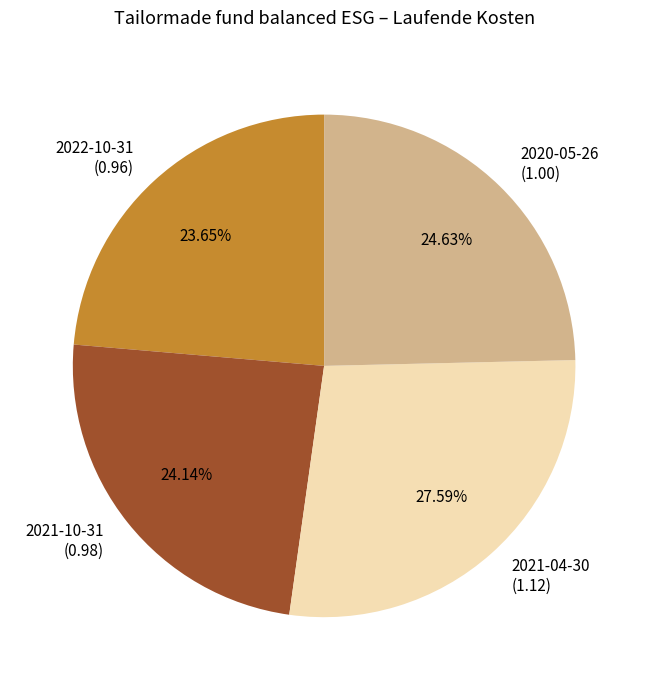

Count the number of slices in the pie.

4